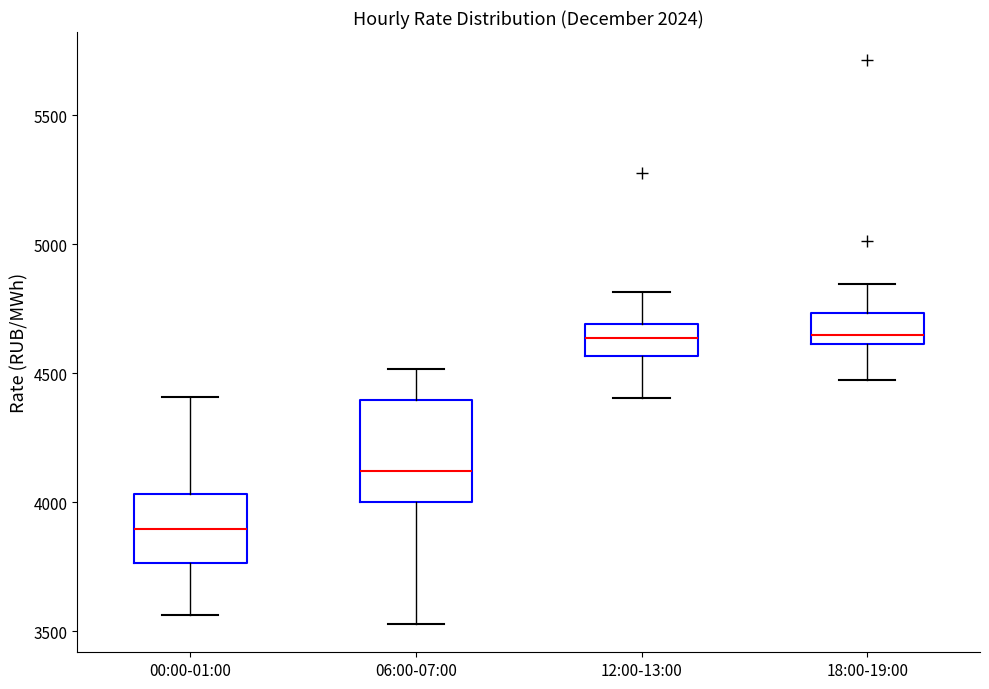

Reading left to right, transcribe this box plot: for each box, give where its median line is, the range the box spans, and where its two whiskers end, as read against the y-axis. The values are not printed on the chart, so give them approximately, as read against the axis.

00:00-01:00: median 3900, box 3750 to 4050, whiskers 3550 to 4400
06:00-07:00: median 4100, box 4000 to 4400, whiskers 3550 to 4500
12:00-13:00: median 4650, box 4550 to 4700, whiskers 4400 to 4800
18:00-19:00: median 4650, box 4600 to 4750, whiskers 4450 to 4850